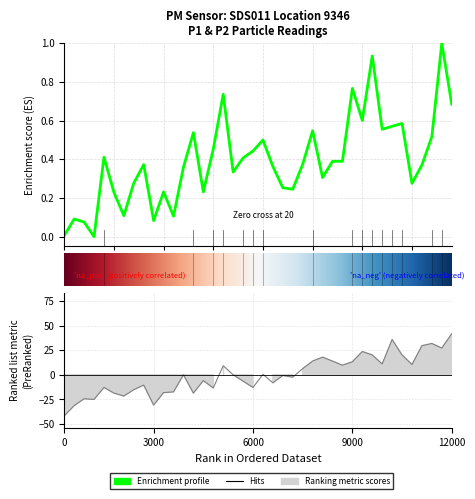

What is the total value across all series at 7?

-14.8